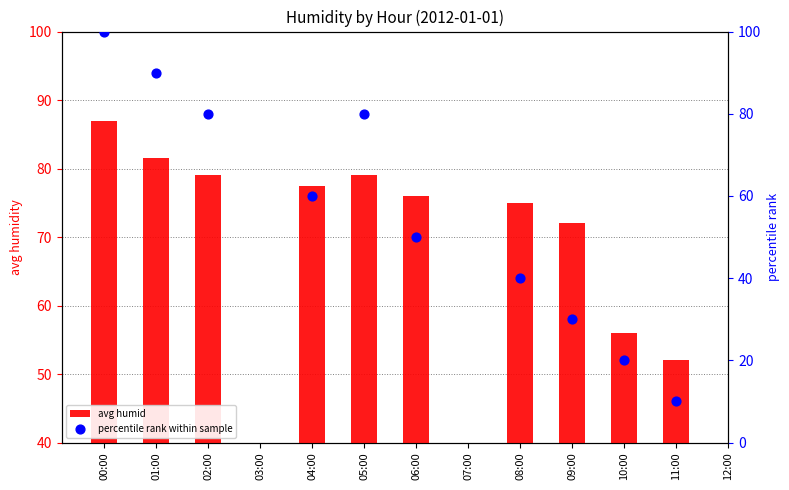

What is the total value across all series at 04:00?

137.5